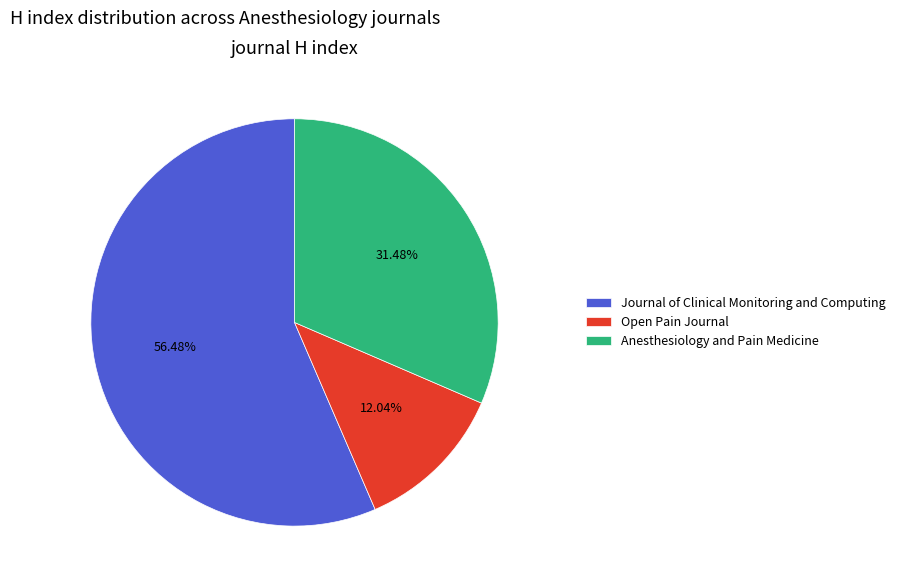

Count the number of slices in the pie.

3